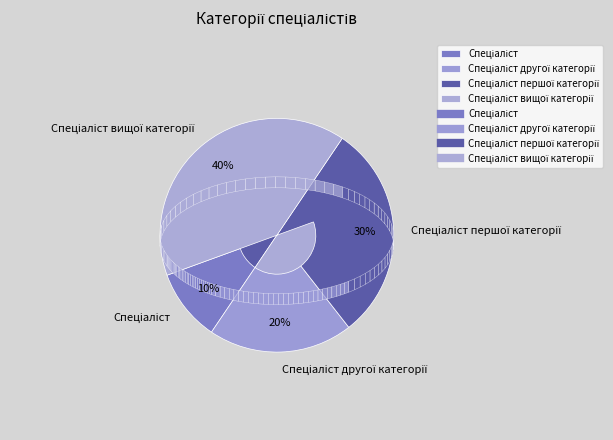

True or false: Спеціаліст першої категорії accounts for 30% of the total.

True